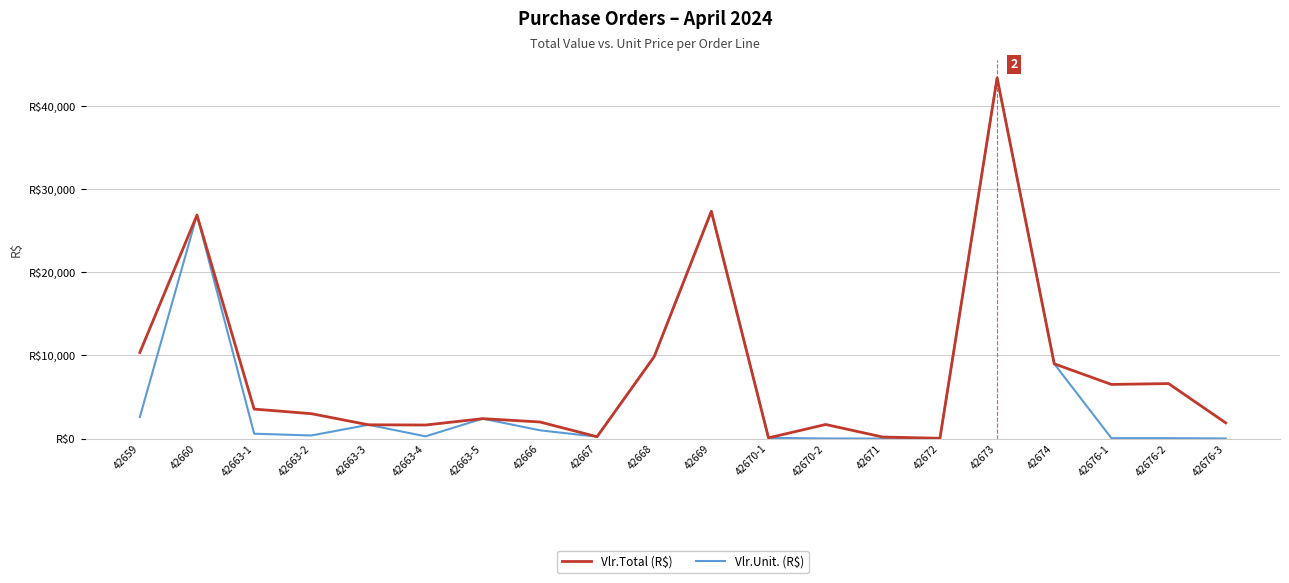

What value does the Vlr.Unit. (R$) series have at 42663-5?

2400.0